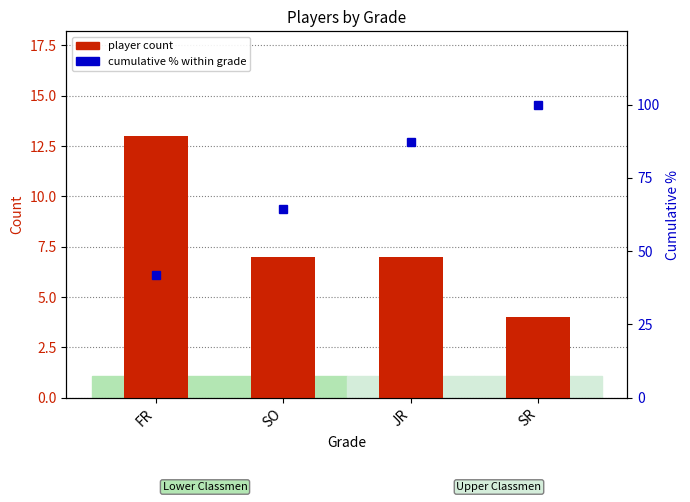

Reading right to left, list all the values displayed in this chart.

player count: 4.0	7.0	7.0	13.0
cumulative % within grade: 100.0	87.1	64.5	41.9